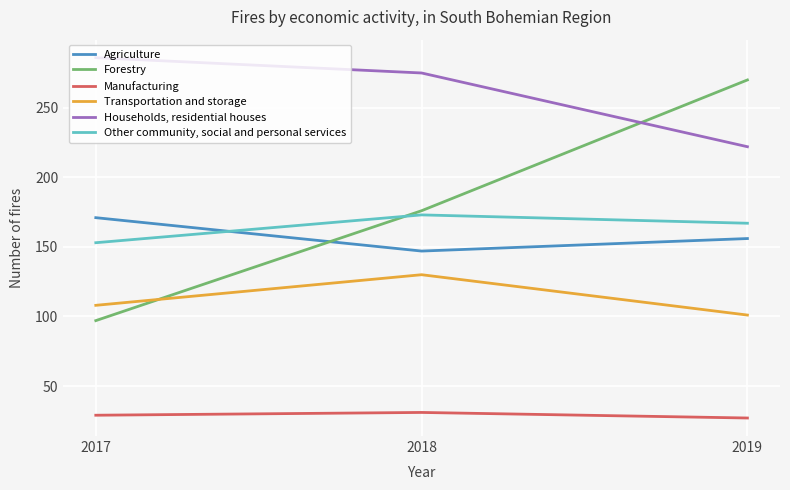

Which series has the largest range (max minus min)?

Forestry